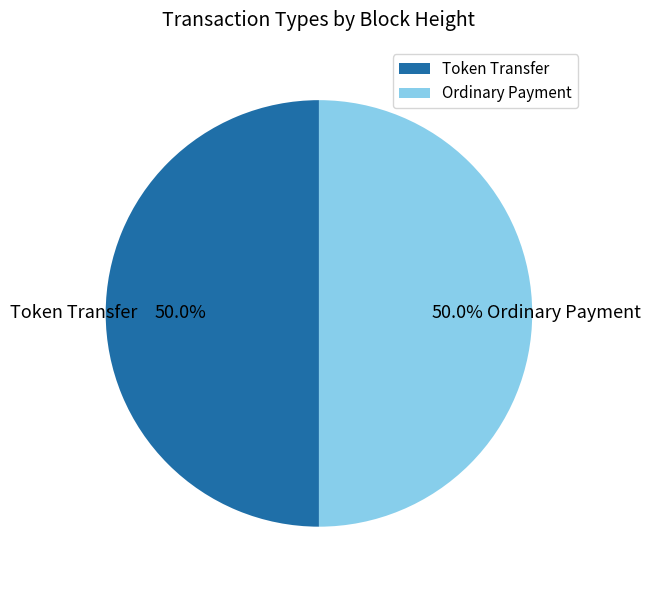

To the nearest percent, what is the average slice percentage?

50%